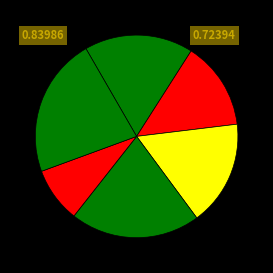

How many segments does this pie chart have?

6